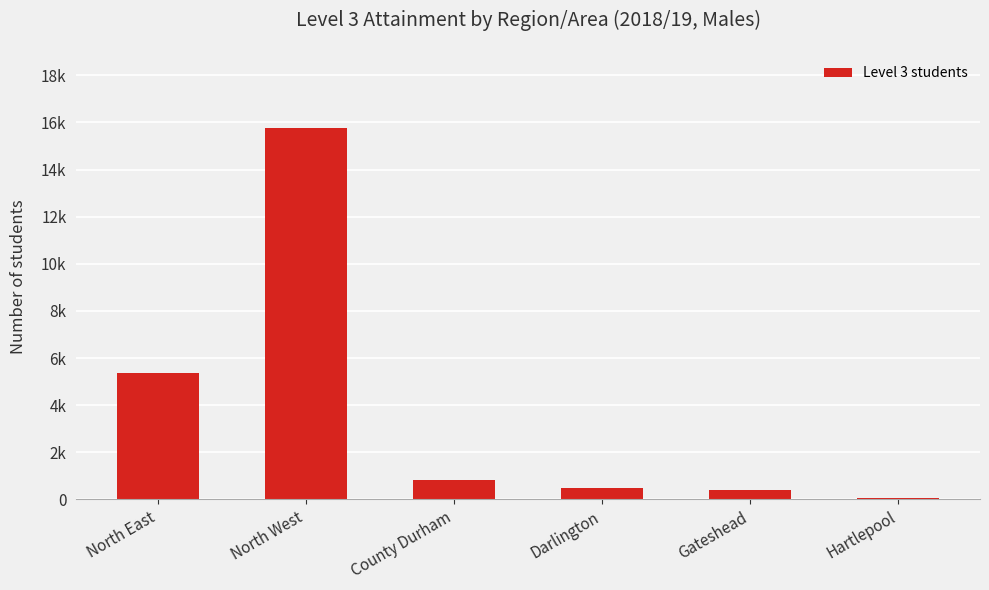

What is the maximum value shown in the chart?

15755